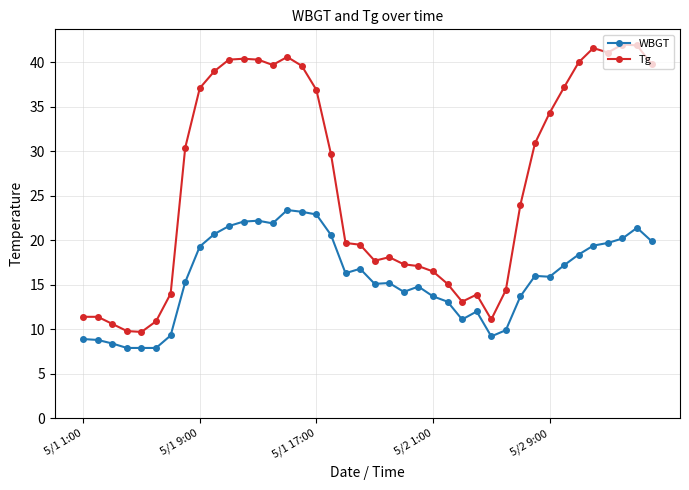

Which series has the largest total across all categories?

Tg